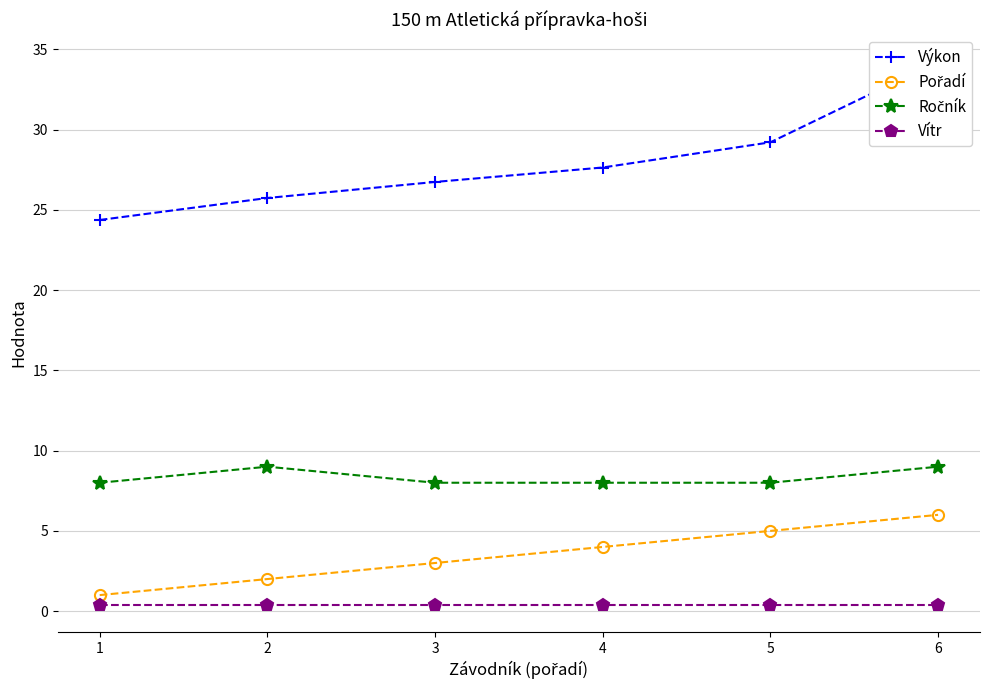

What is the difference between the highest and lowest values at 1?

24.0